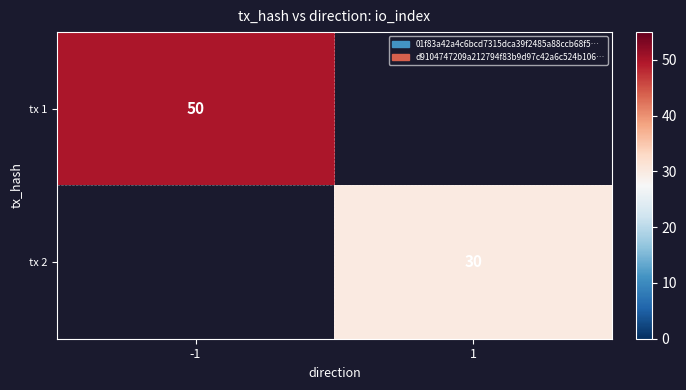

The value of tx 2 at 1 is 30. True or false?

True